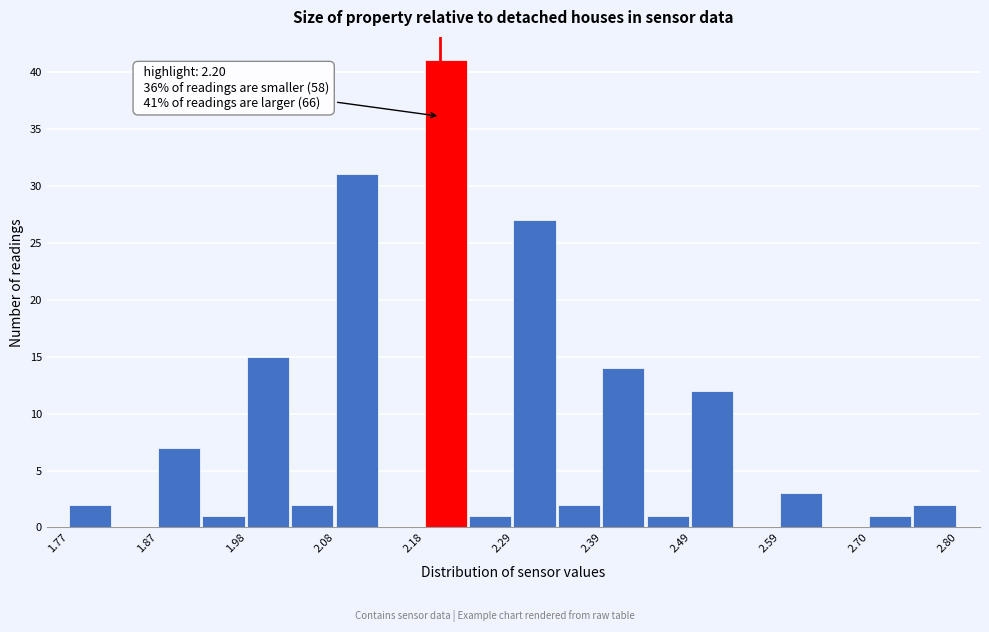

Around what value on the x-axis is the tallest bar? Give the approximate position of its centre, as read against the axis.

2.20